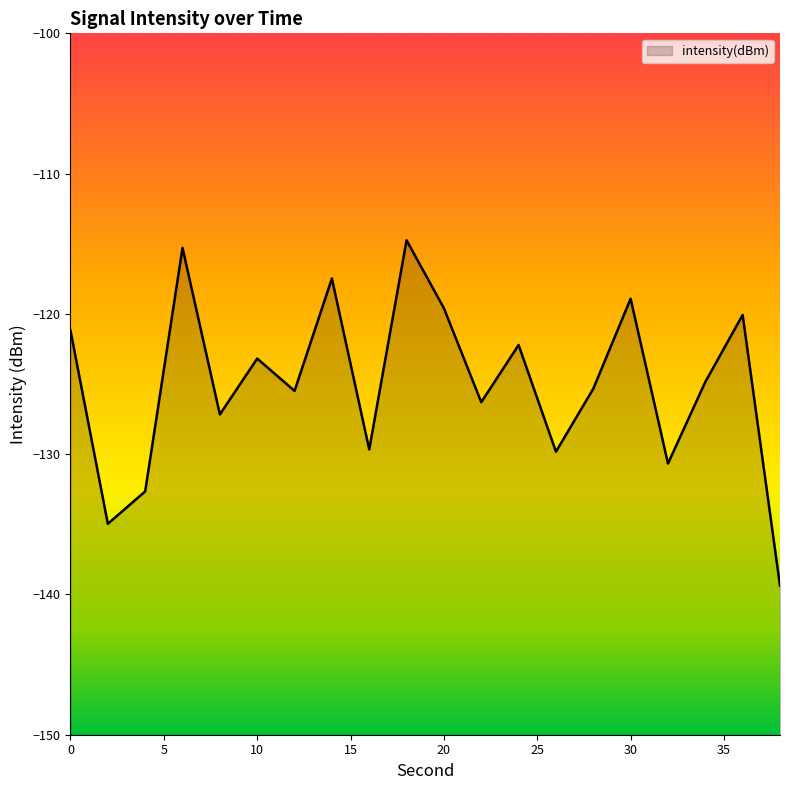

List the labels in order of value, smallest first.

38, 2, 4, 32, 26, 16, 8, 22, 12, 28, 34, 10, 24, 0, 36, 20, 30, 14, 6, 18